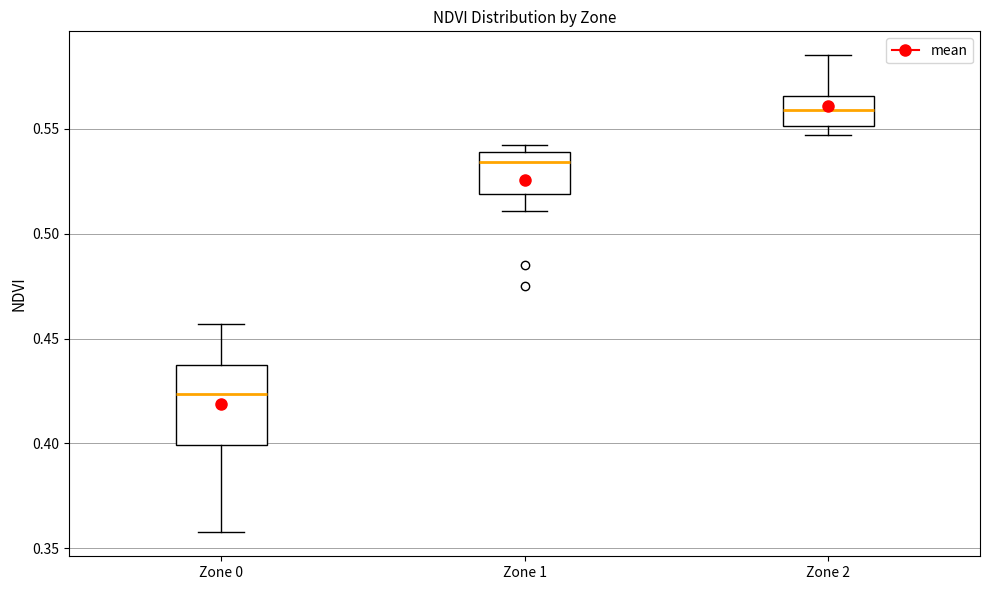

Comparing the boxes themselves (not the whiskers), which one is the tallest?

Zone 0